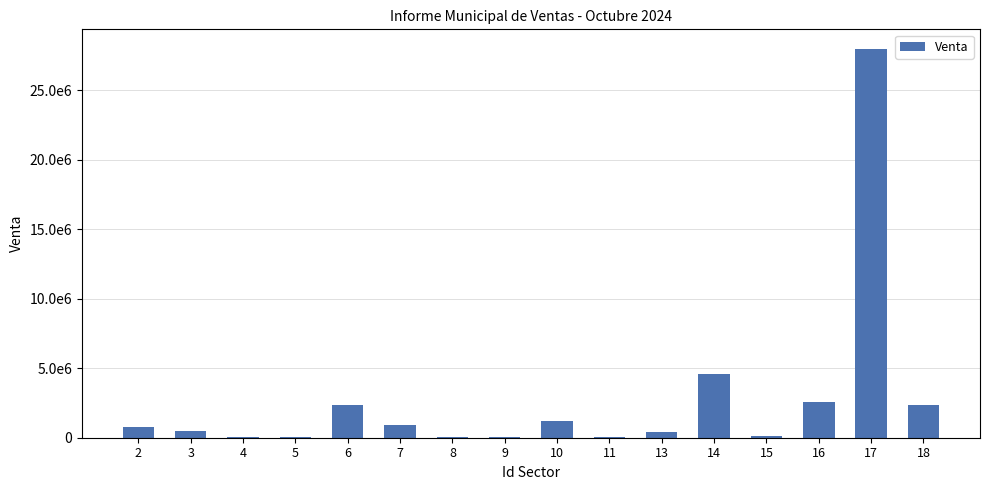

Are the bars horizontal?

No